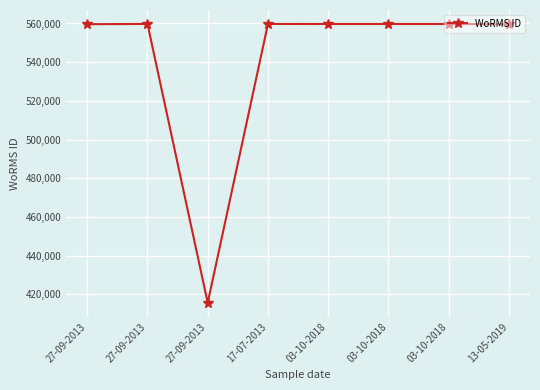

Approximately how many times larger is the value at 03-10-2018 compared to 27-09-2013?

1.0